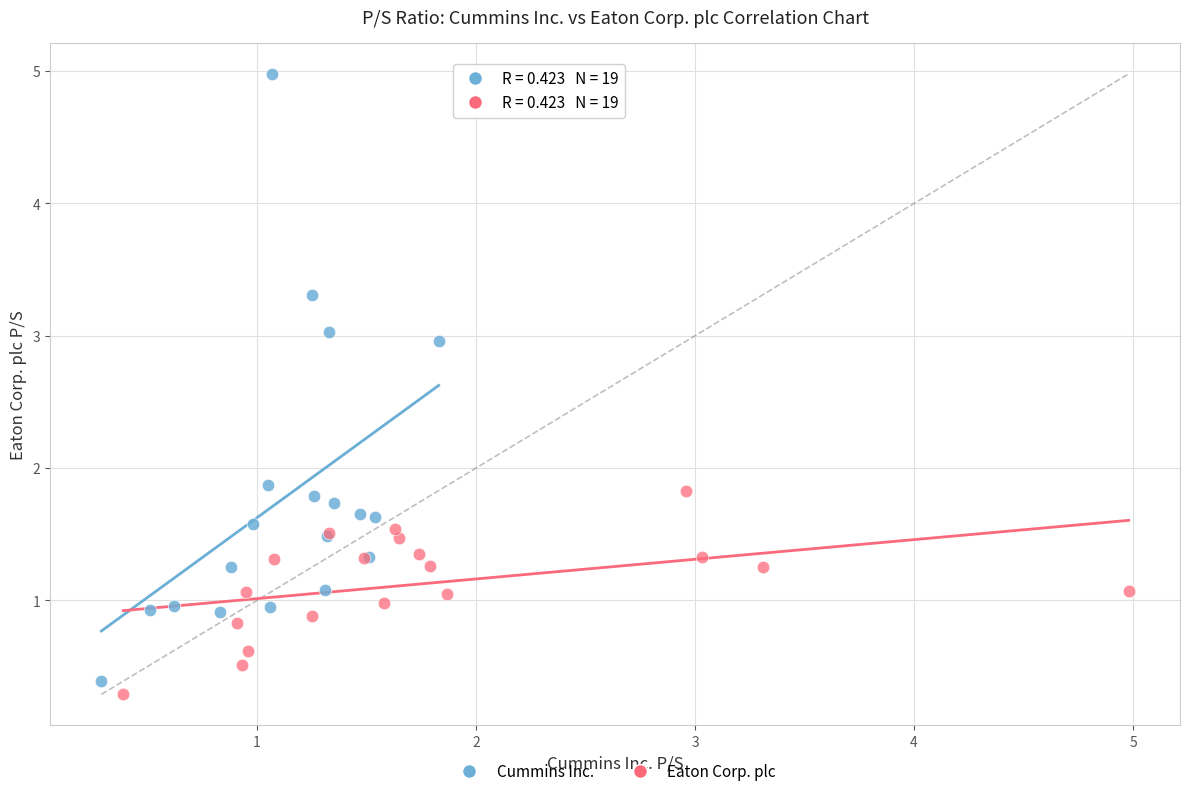

Which series contains the lowest Y value?

Eaton Corp. plc